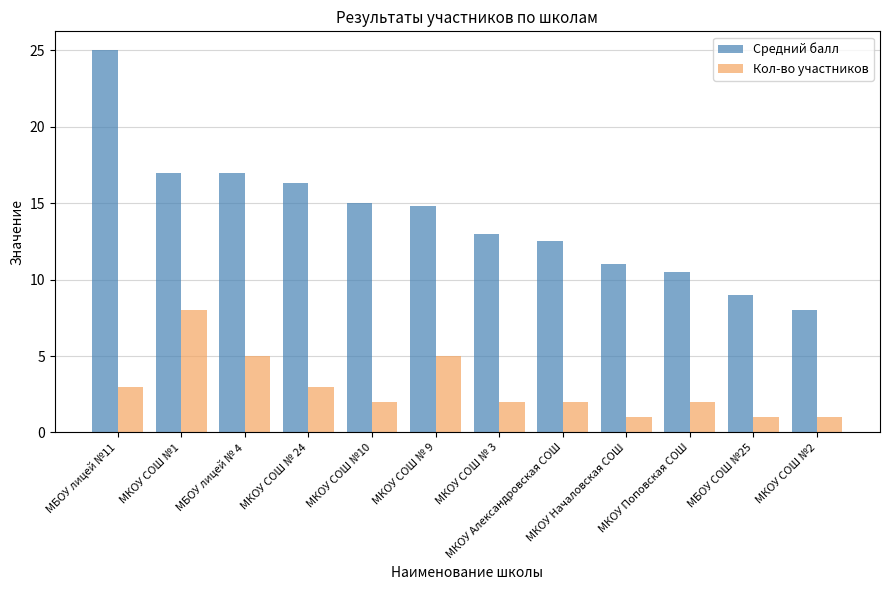

List the series in order of their overall mean, lowest first.

Кол-во участников, Средний балл